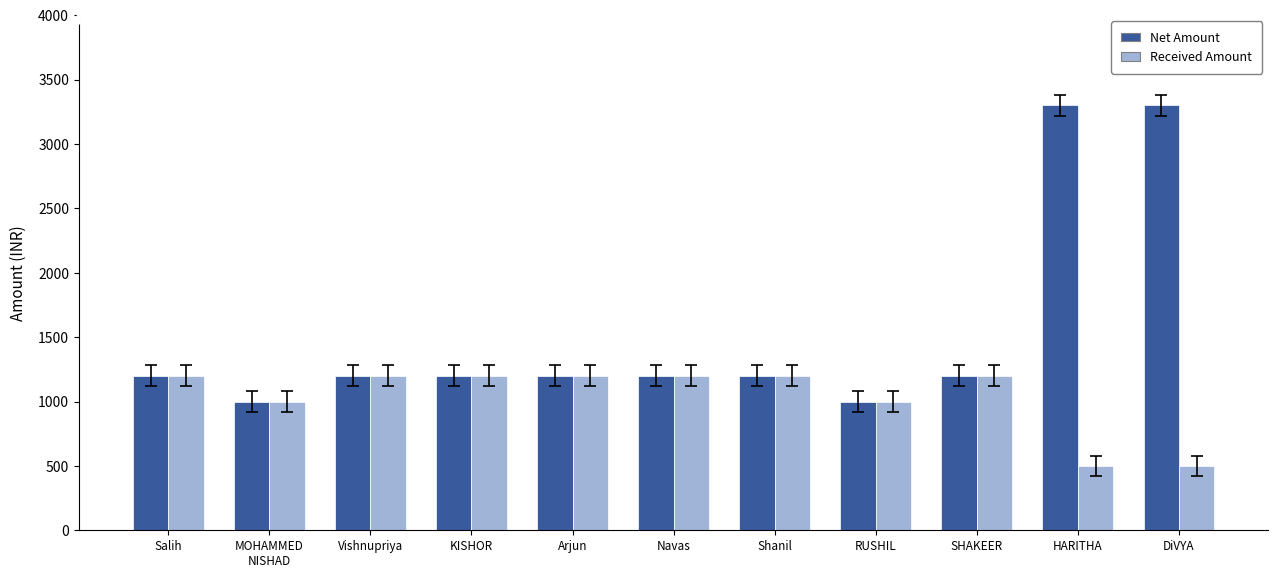

How many Received Amount values are between 1000 and 1200?

9